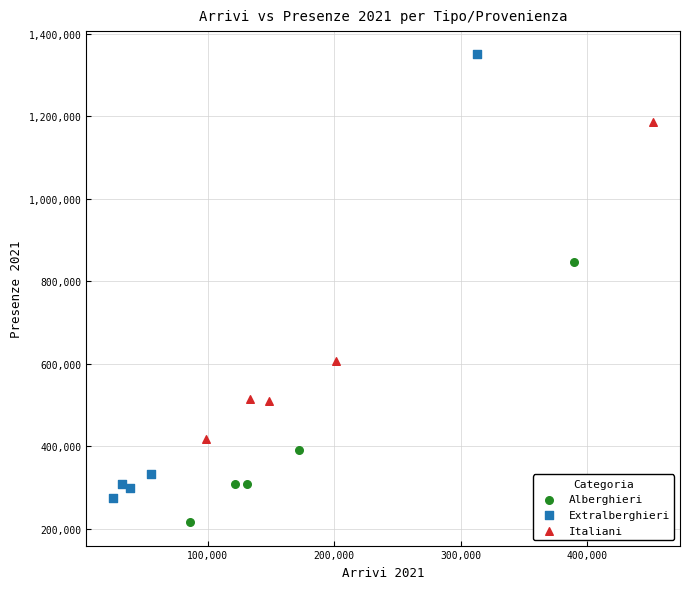

Which series reaches the minimum Y coordinate?

Alberghieri